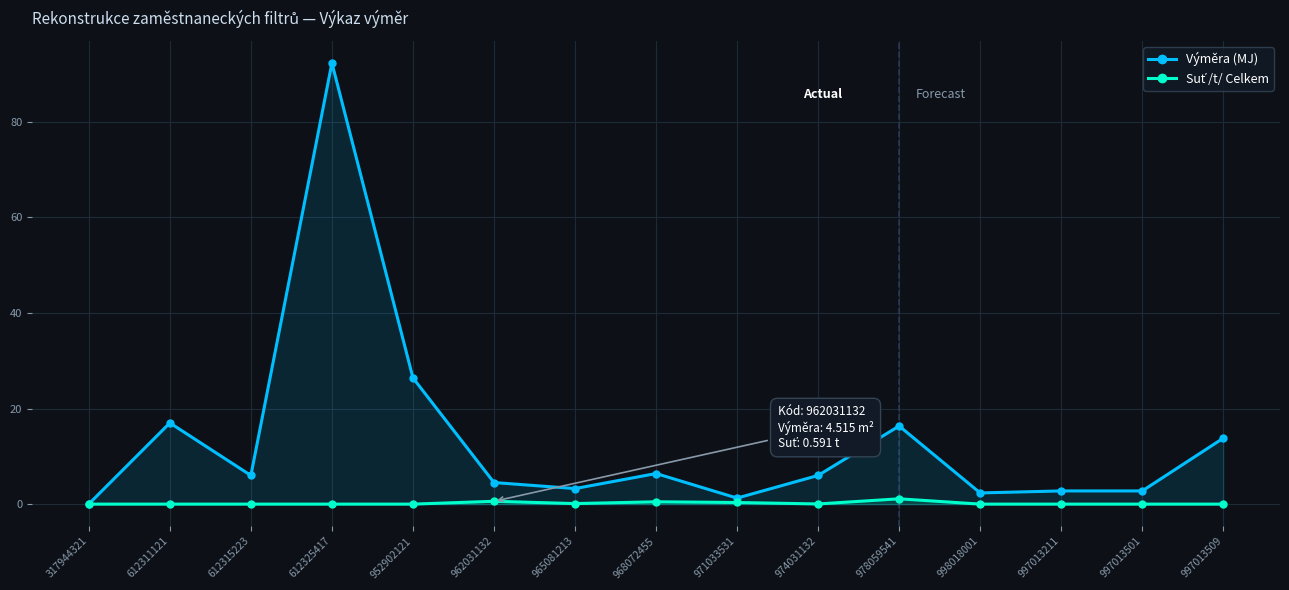

What are all the series names shown in the legend?

Výměra (MJ), Suť /t/ Celkem